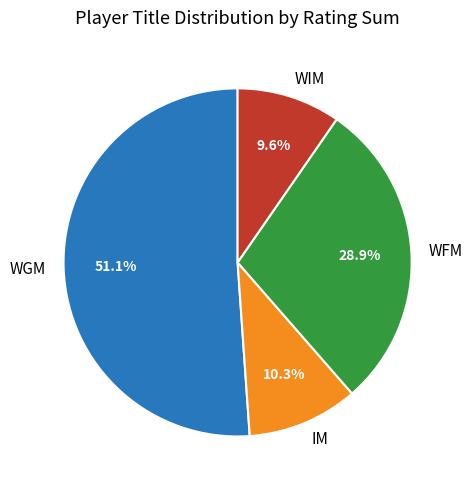

What is the total percentage of IM and WIM?

19.9%